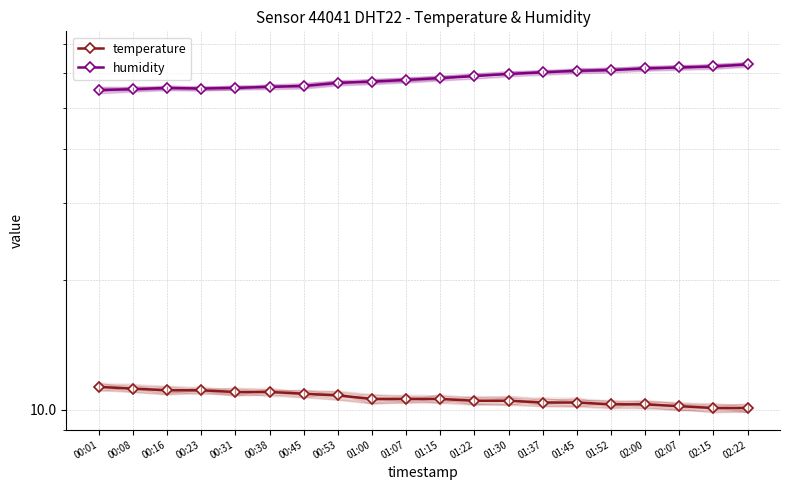

The value of humidity at 01:15 is 82.7. True or false?

False